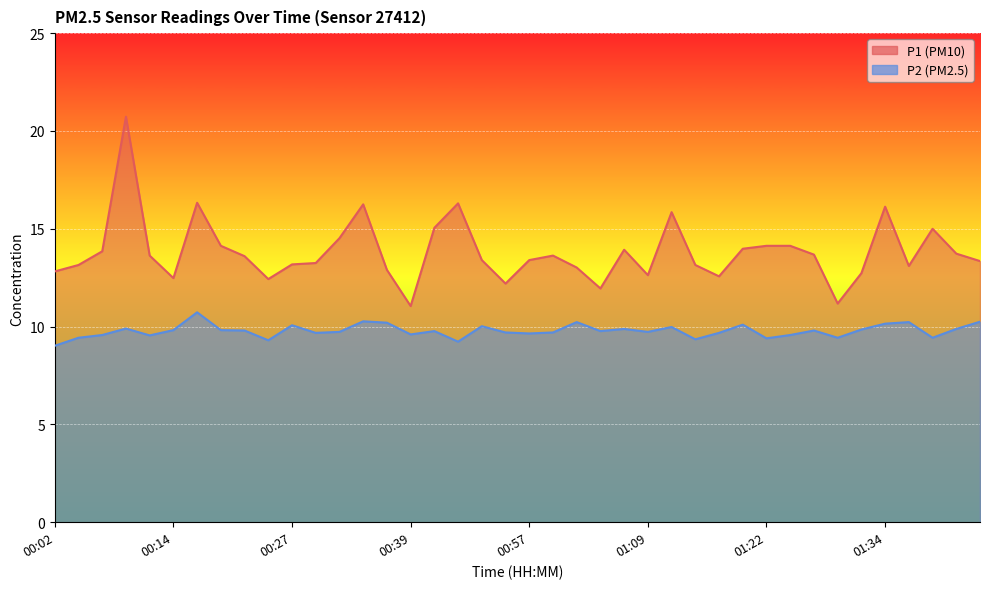

Reading left to right, list all the values displayed in this chart.

P1: 12.8	13.2	13.8	20.7	13.6	12.5	16.3	14.1	13.6	12.4	13.2	13.2	14.5	16.2	12.9	11.1	15.1	16.3	13.4	12.2	13.4	13.6	13.0	11.9	13.9	12.6	15.8	13.2	12.6	14.0	14.1	14.1	13.7	11.2	12.7	16.1	13.1	15.0	13.7	13.3
P2: 9.0	9.4	9.6	9.9	9.6	9.8	10.7	9.8	9.8	9.3	10.1	9.7	9.7	10.3	10.2	9.6	9.8	9.2	10.0	9.7	9.7	9.7	10.2	9.8	9.9	9.7	10.0	9.3	9.7	10.1	9.4	9.6	9.8	9.4	9.8	10.2	10.2	9.4	9.9	10.2